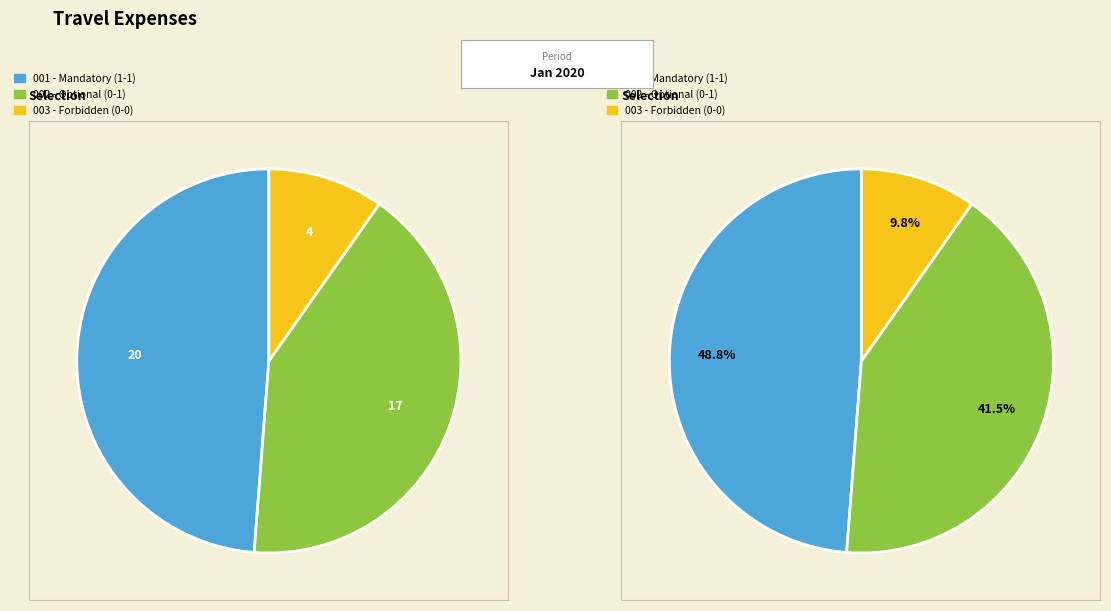

What is the change in value from 1-1 to 0-0?

-16